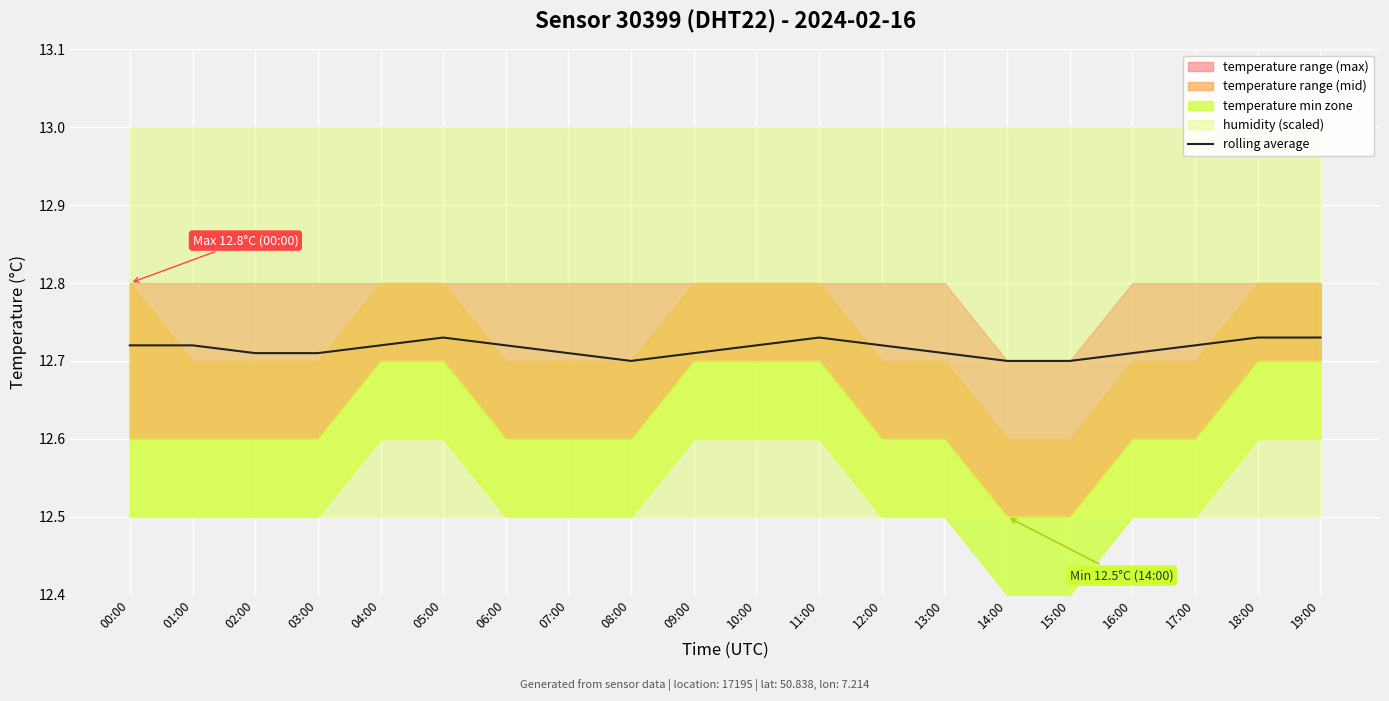

Is it true that rolling average equals 8.1 at 19:00?

False